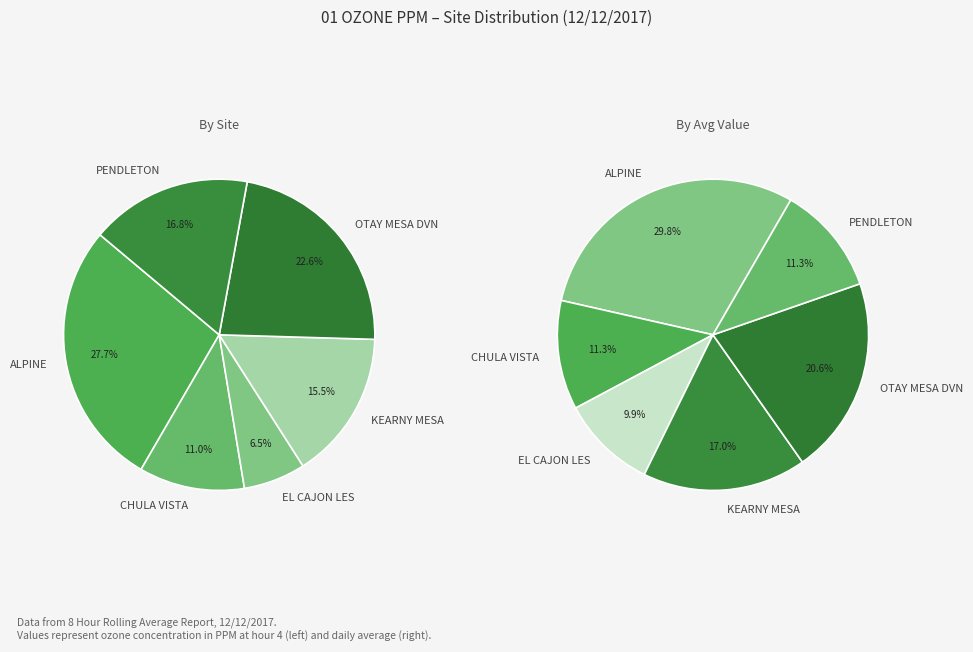

To the nearest percent, what is the combined percentage of ALPINE and CHULA VISTA?

39%